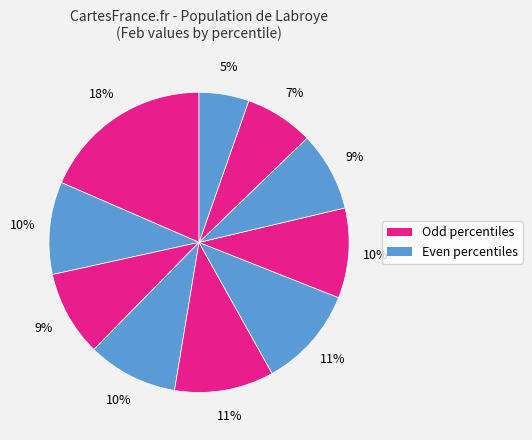

How many slices are in this pie chart?

10